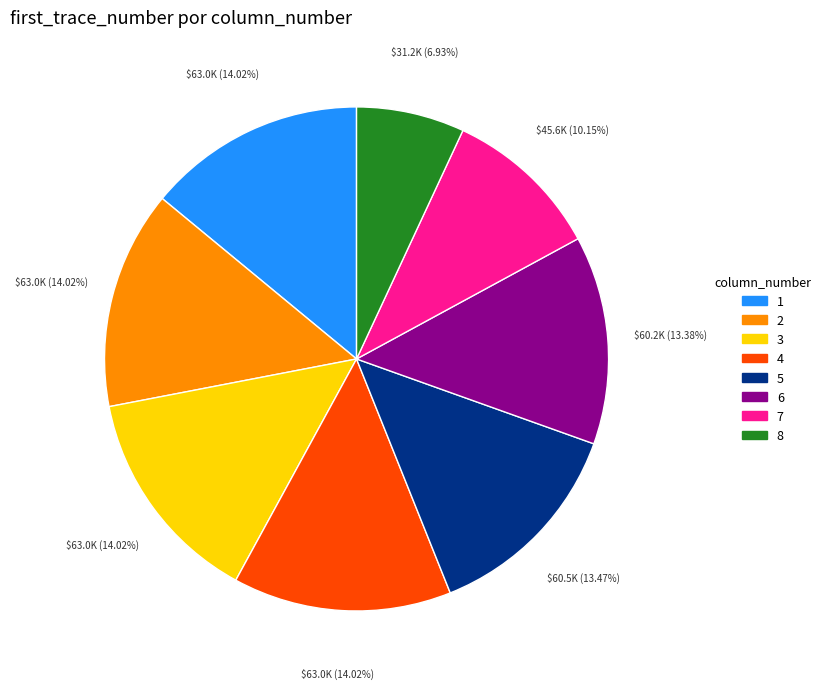

To the nearest percent, what is the difference between the largest and smallest slice percentages?

7%